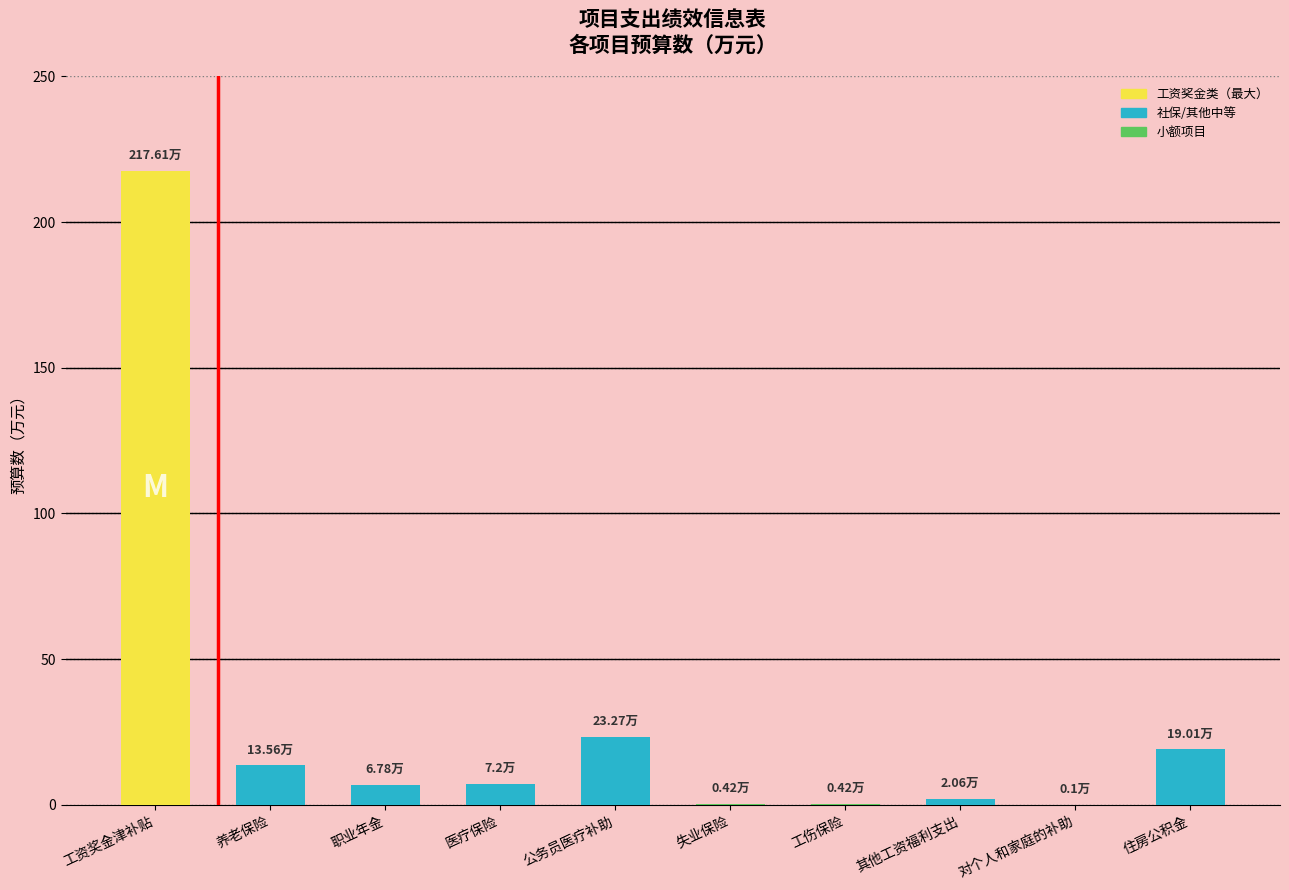

Which label corresponds to the largest value in the chart?

工资奖金津补贴